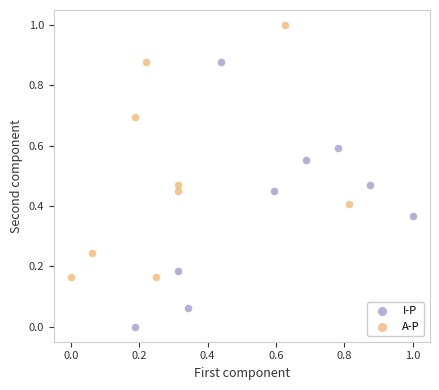

Which series reaches the maximum Y coordinate?

A-P